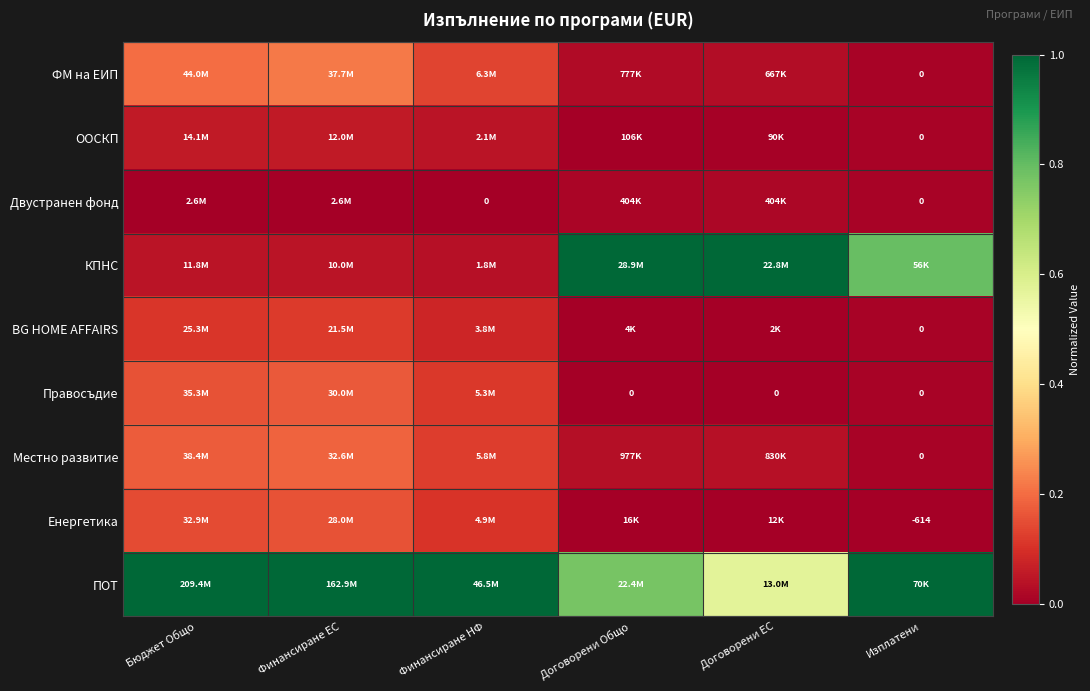

Is it true that Енергетика equals 0.3 at Финансиране ЕС?

False